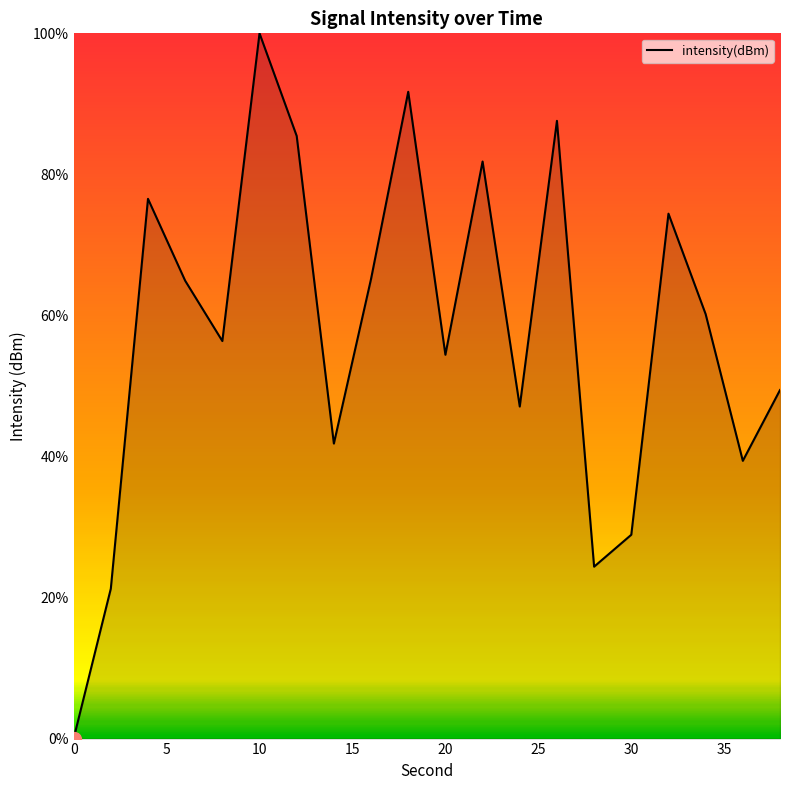

What is the difference between the maximum and minimum values?

100.0